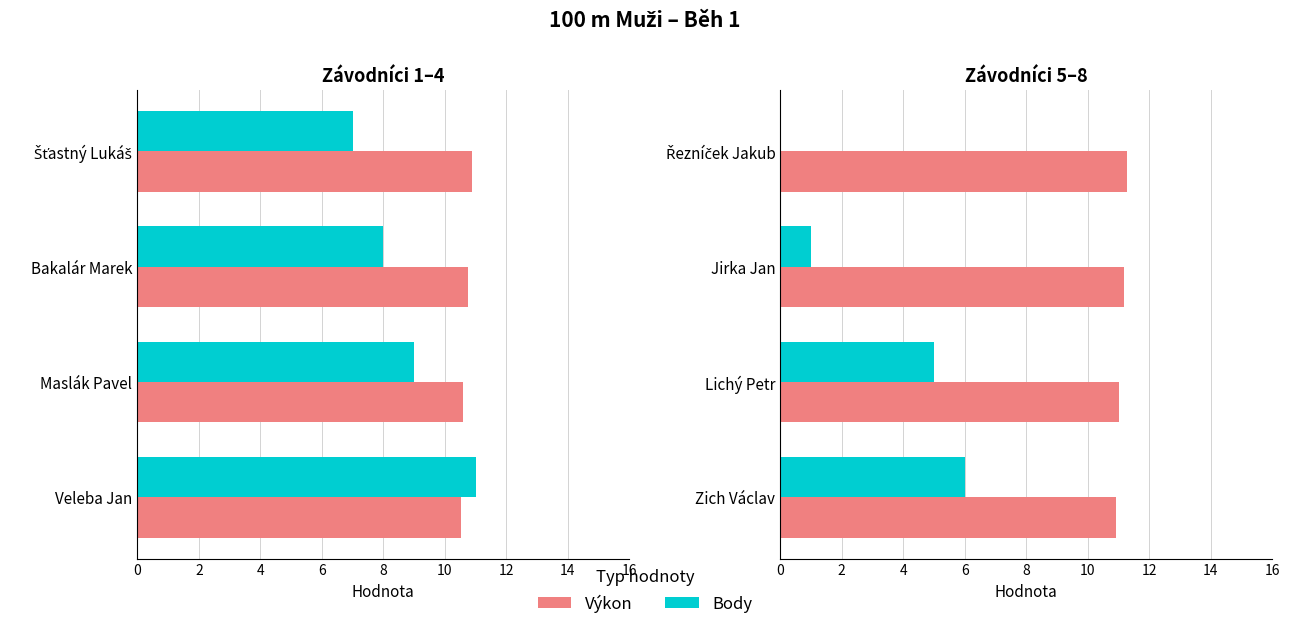

Rank the series at Jirka Jan from lowest to highest value.

Body, Výkon